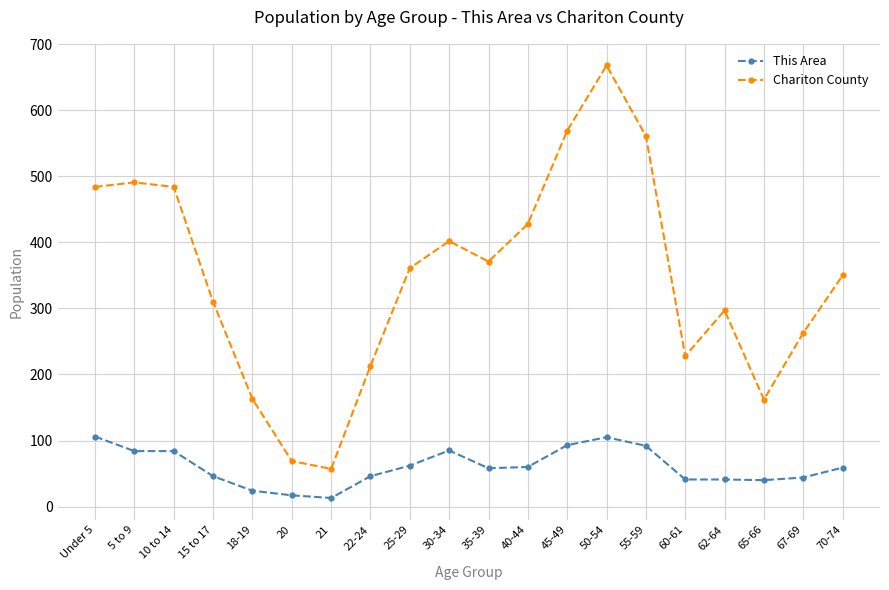

What is the minimum value shown in the chart?

13